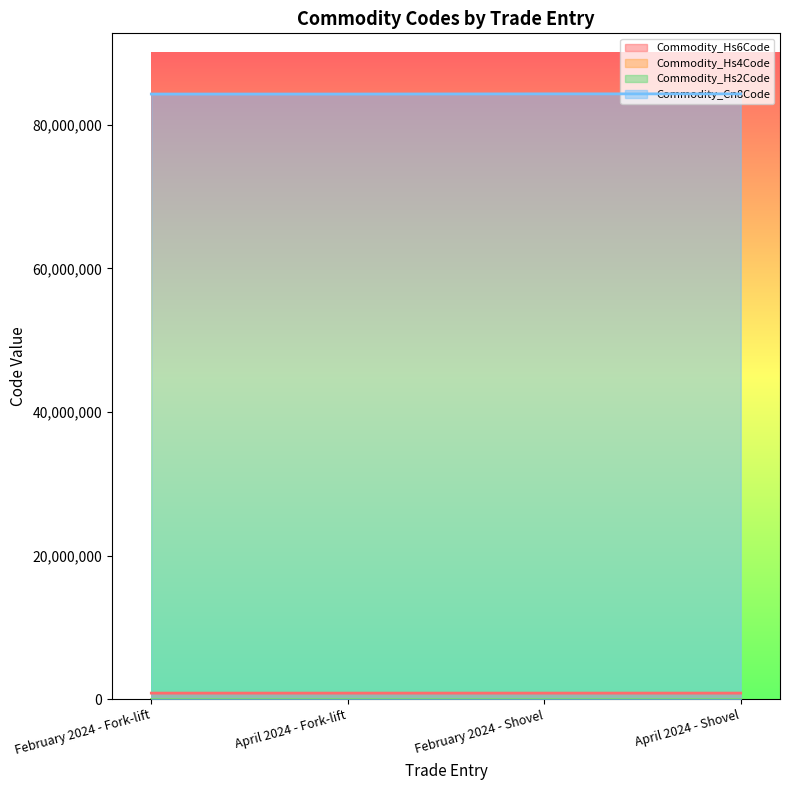

Is it true that Commodity_Hs6Code equals 842951 at February 2024 - Shovel?

True